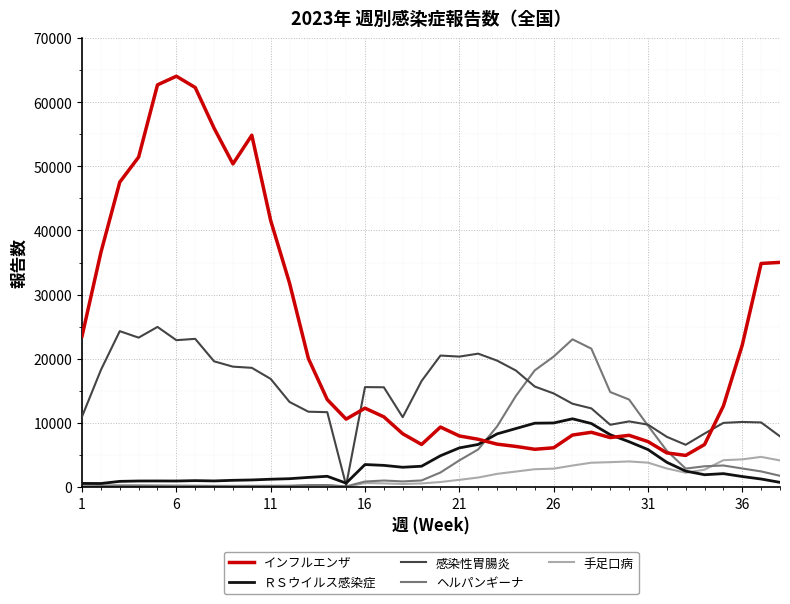

Which series has the largest total across all categories?

インフルエンザ